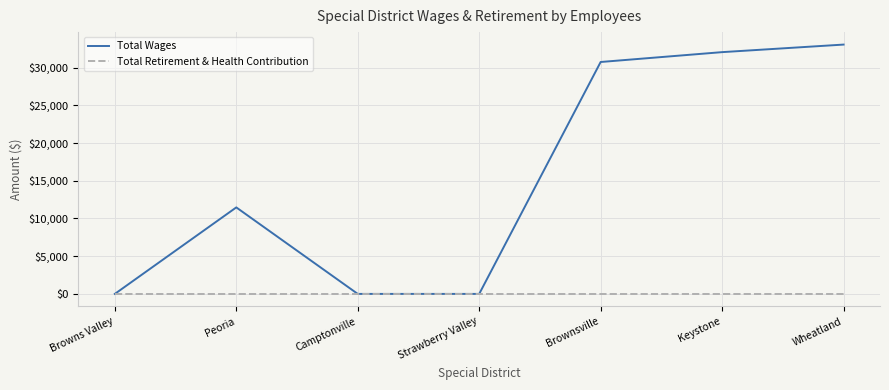

At Wheatland, list the series in order from smallest to largest.

Total Retirement & Health Contribution, Total Wages